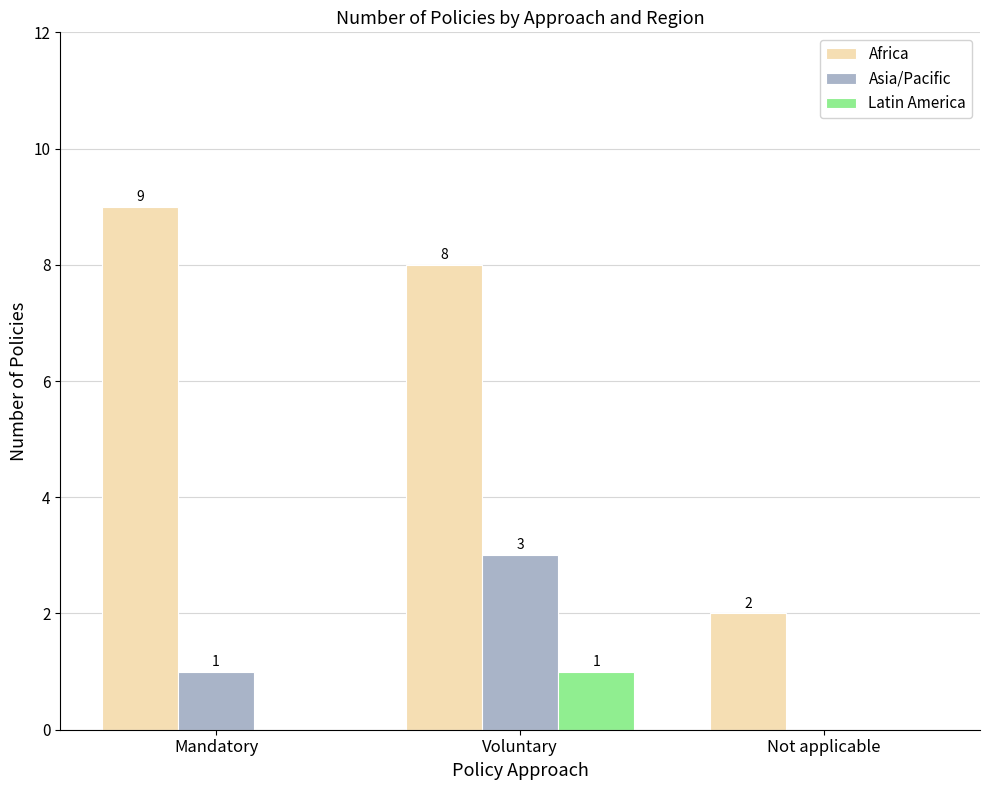

Is it true that Latin America equals 2 at Voluntary?

False